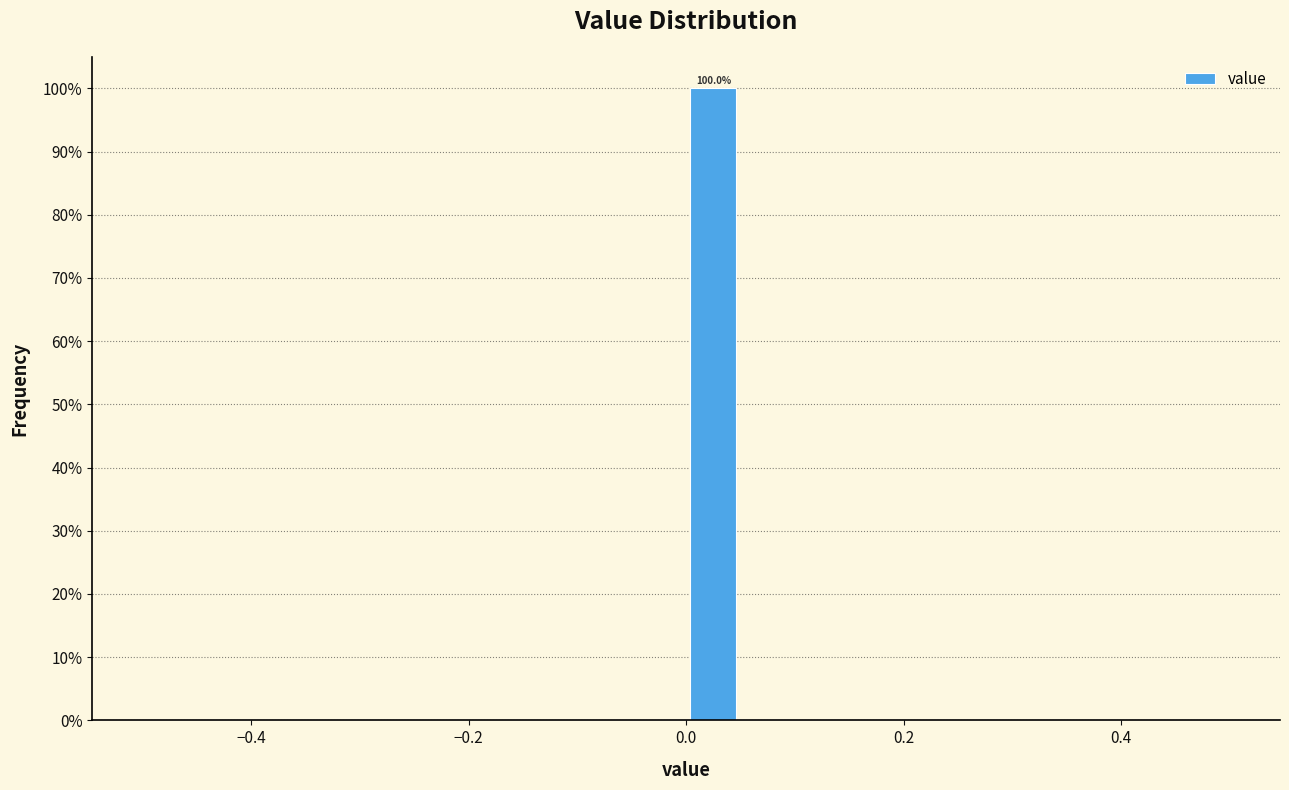

Around what value on the x-axis is the tallest bar? Give the approximate position of its centre, as read against the axis.

0.02